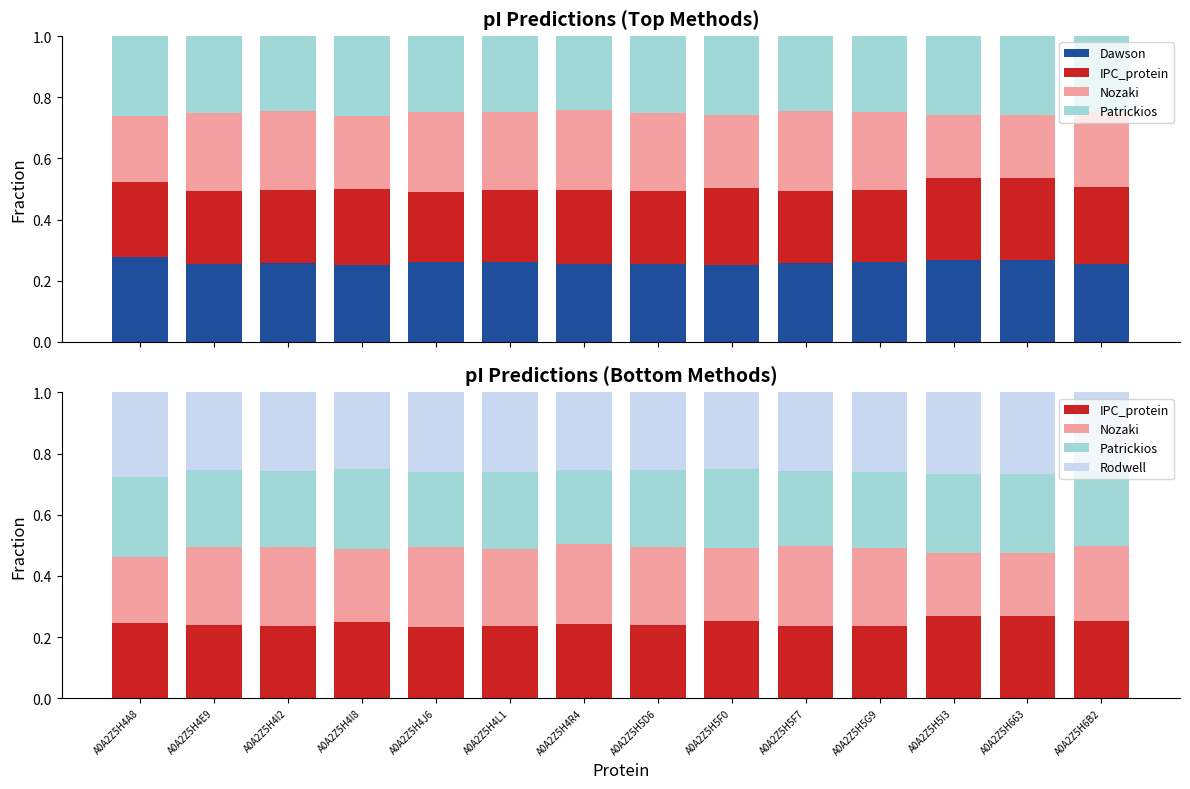

List the series in order of their peak value, highest first.

Rodwell, Dawson, IPC_protein, Nozaki, Patrickios